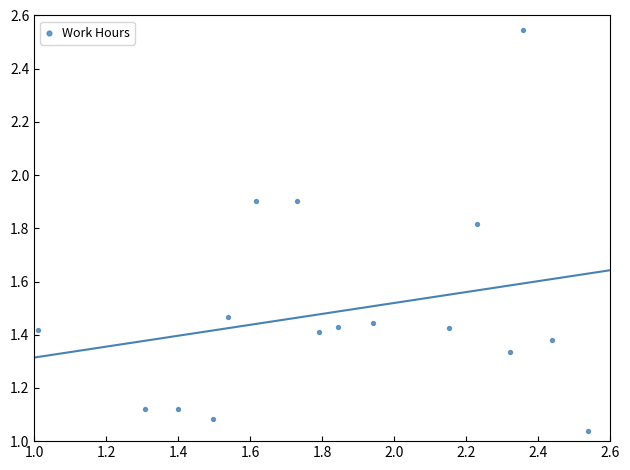

Count the number of points in this scatter plot.

16